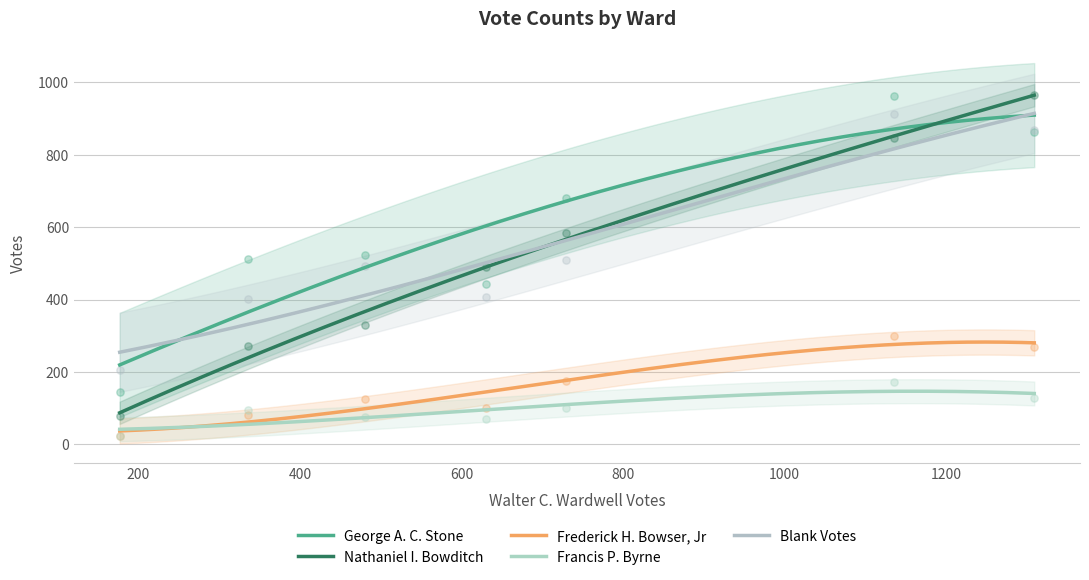

Which series has the widest spread of Y values?

Nathaniel I. Bowditch